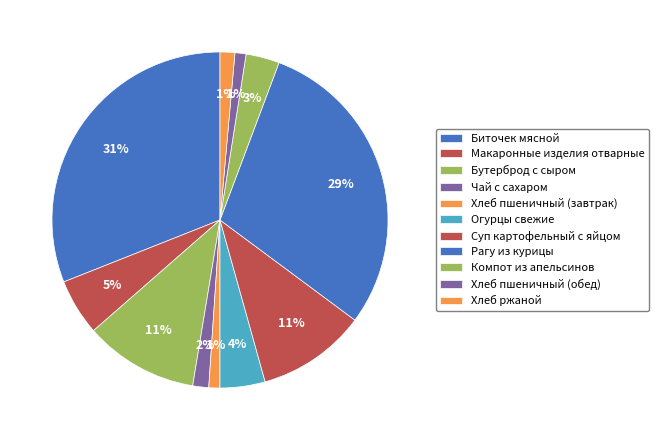

Approximately how many times larger is the value at Бутерброд с сыром compared to Чай с сахаром?

7.1